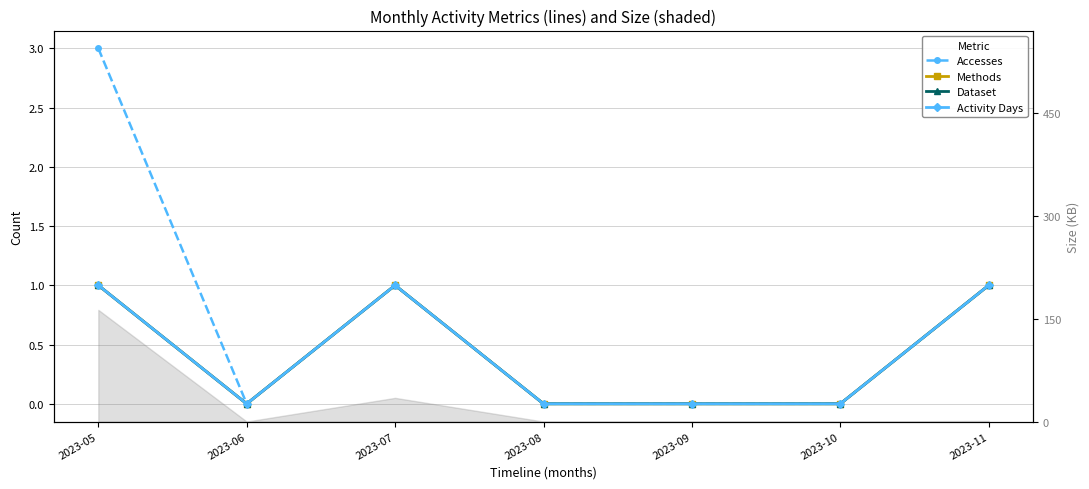

Between 2023-05 and 2023-08, which is larger?

2023-05